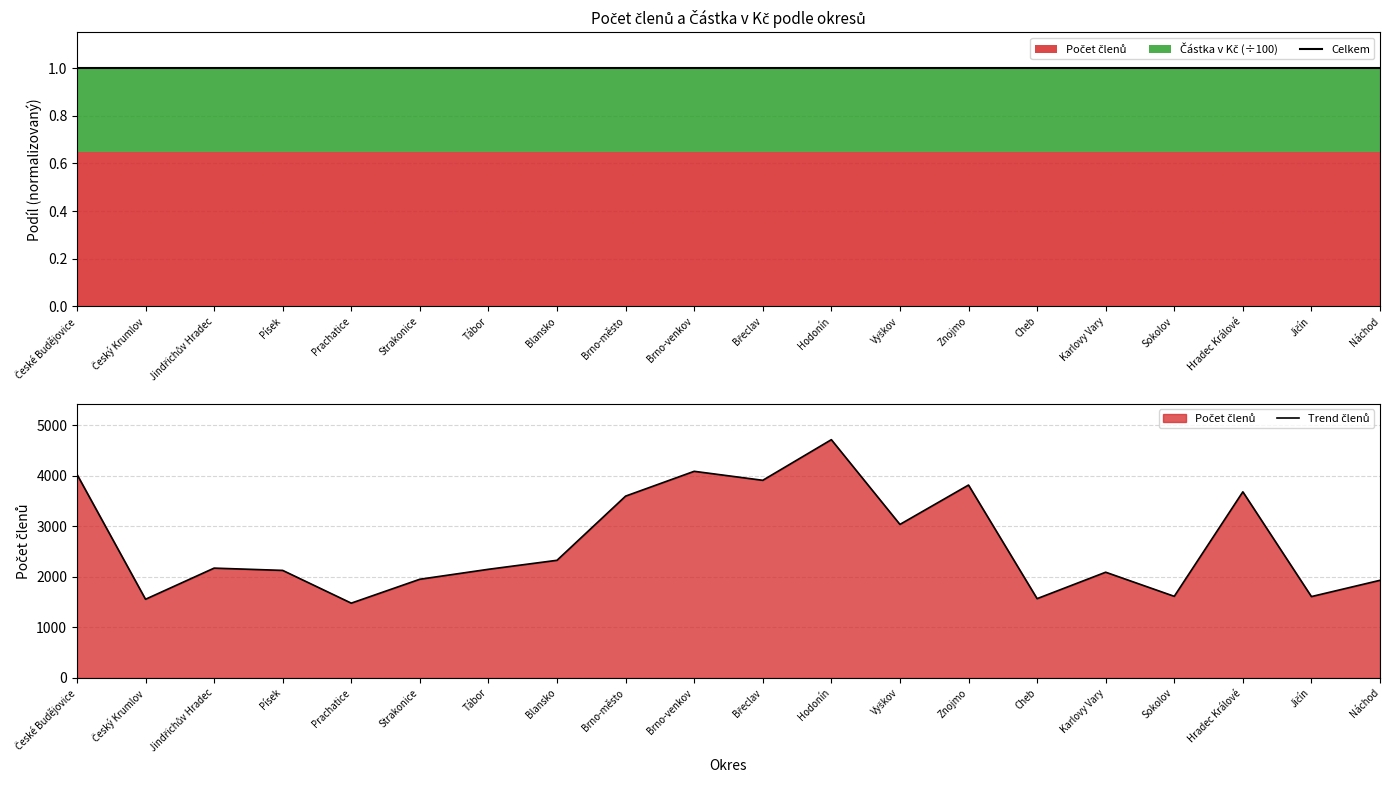

At which label is Trend členů closest to 3098?

Vyškov